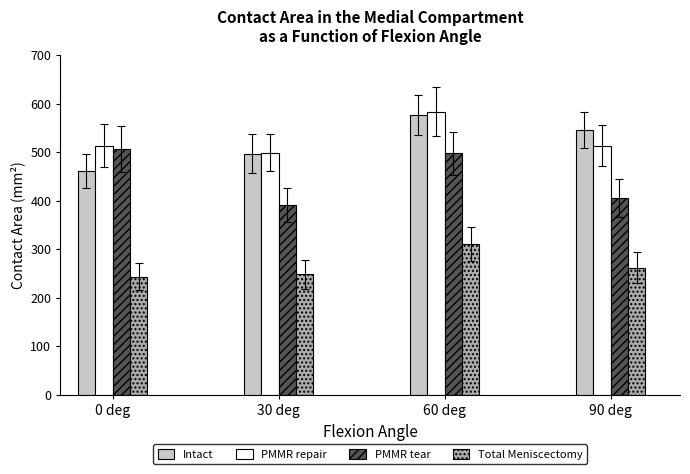

Reading left to right, extract all data points from this chart.

Intact: 462	497	577	546
PMMR repair: 514	499	584	514
PMMR tear: 507	391	498	406
Total Meniscectomy: 244	249	311	262